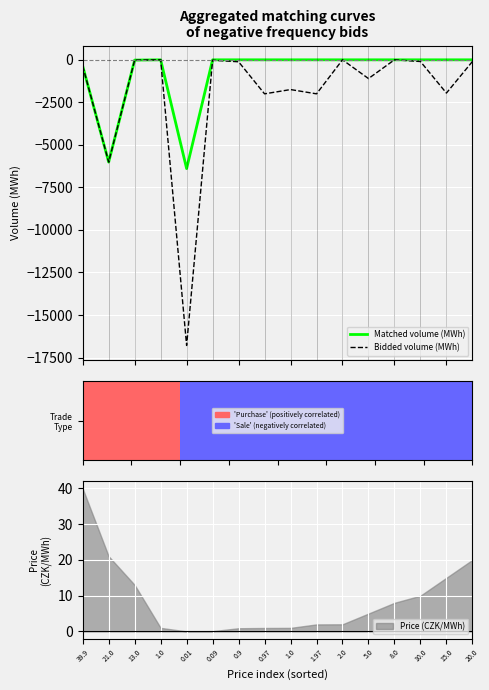

Which series has the largest range (max minus min)?

Bidded volume (MWh)